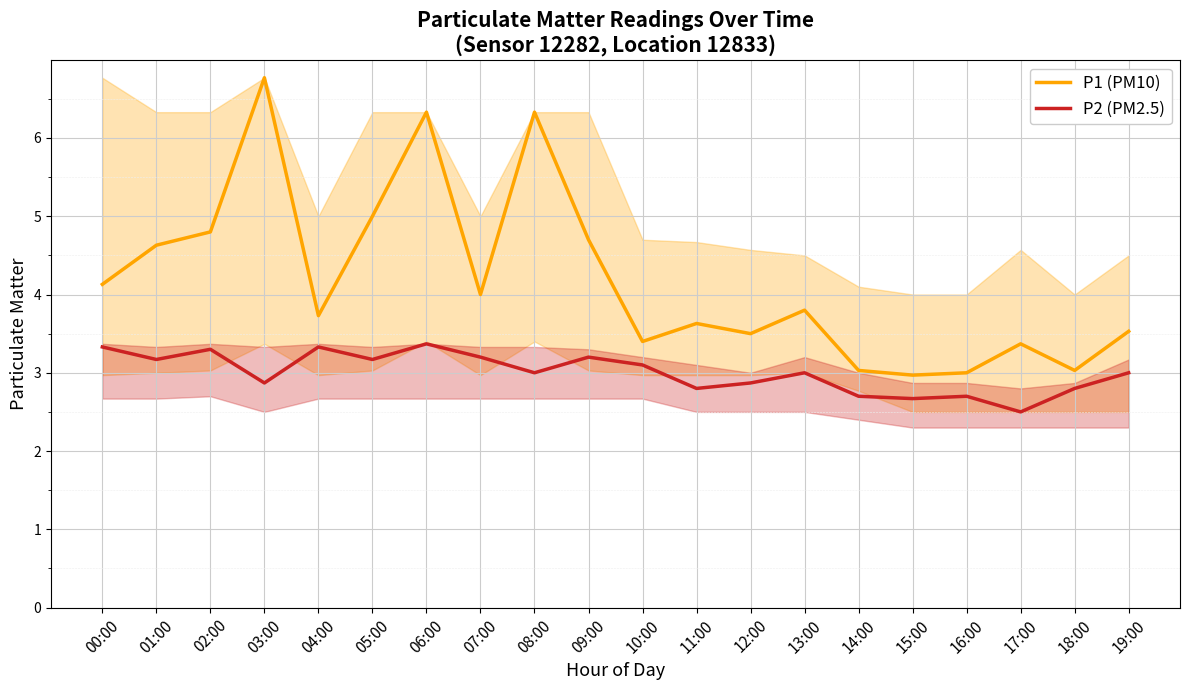

True or false: P2 (PM2.5) and P1 (PM10) cross at least once.

False